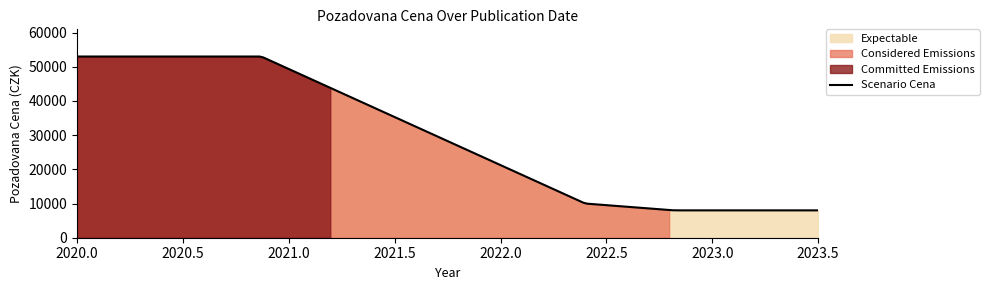

What is the difference between the values at 2022-05-26 and 2020-11-12?

43000